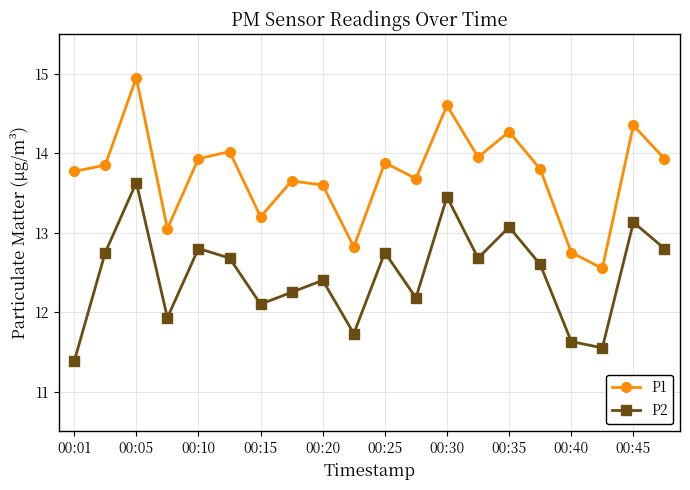

True or false: P1 and P2 cross at least once.

False